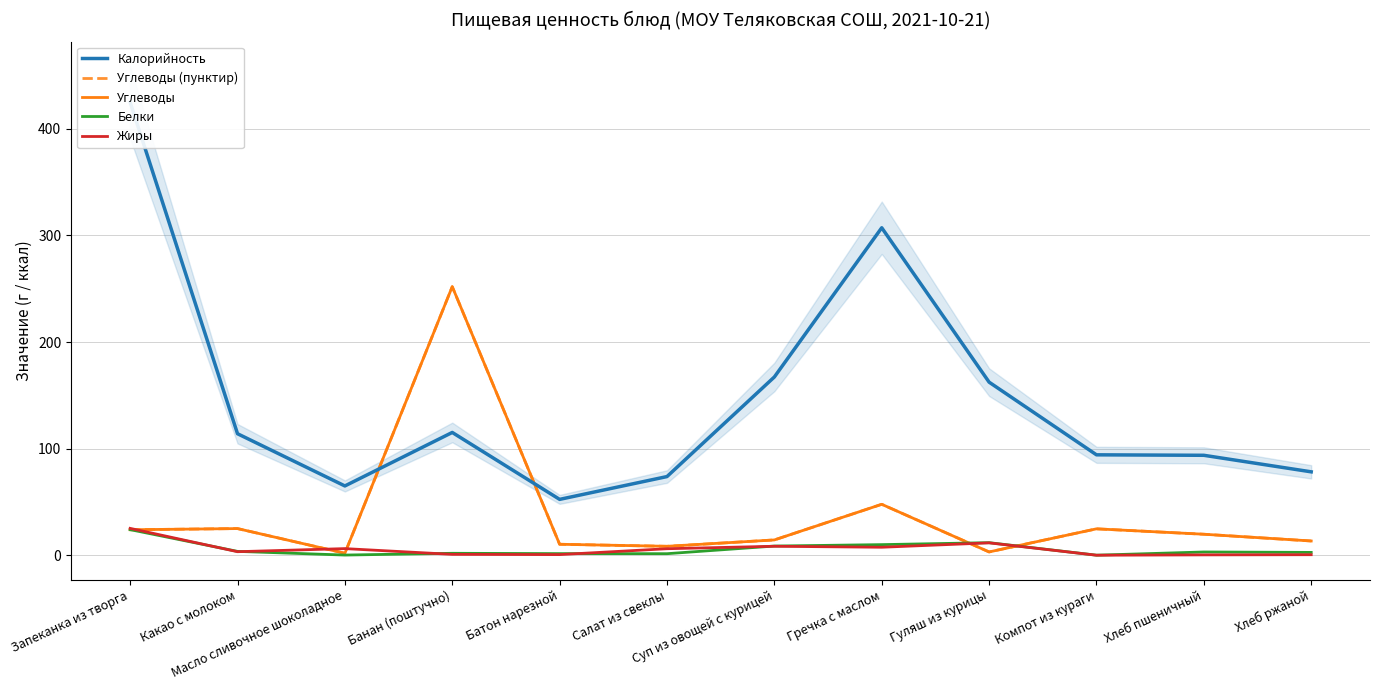

At which category is the sum across all series the highest?

Банан (поштучно)